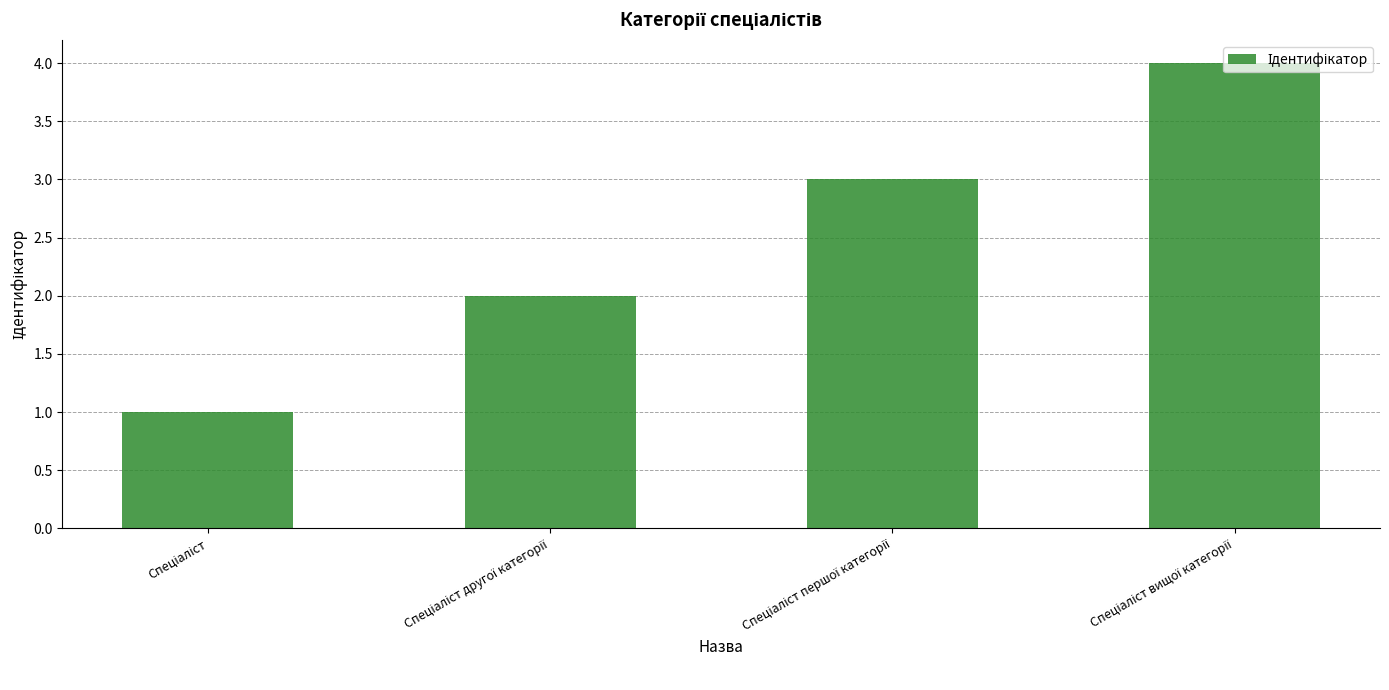

What is the sum of all values?

10